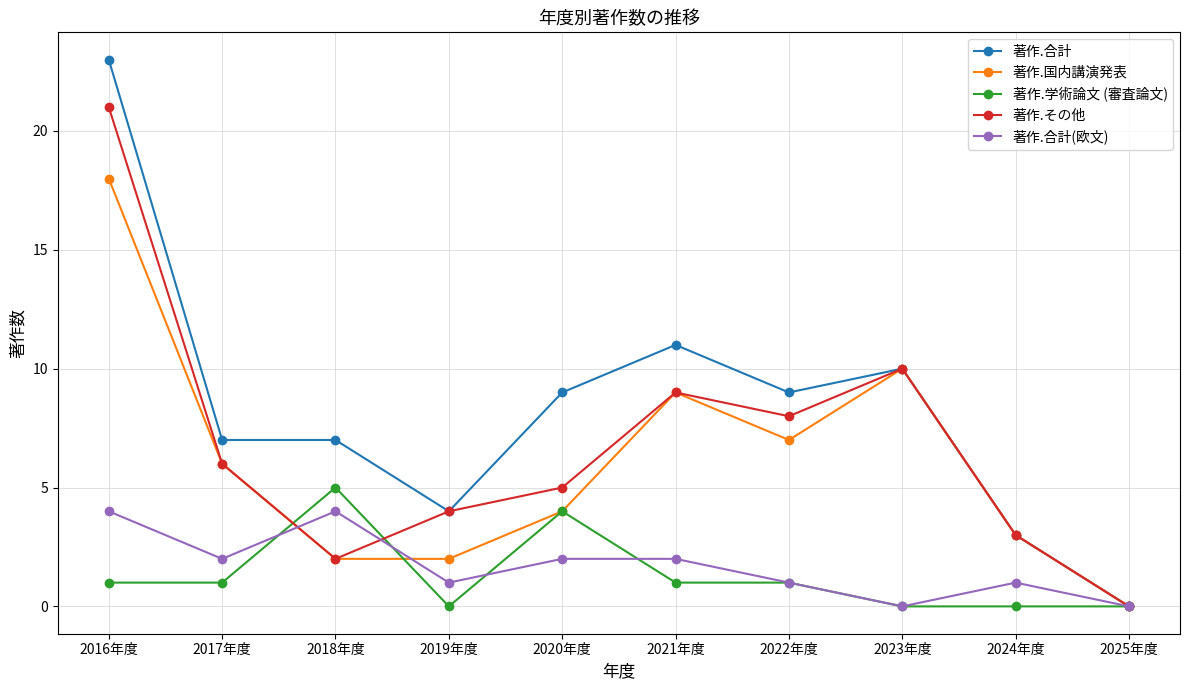

How many interior local peaks does the 著作.国内講演発表 series have?

2